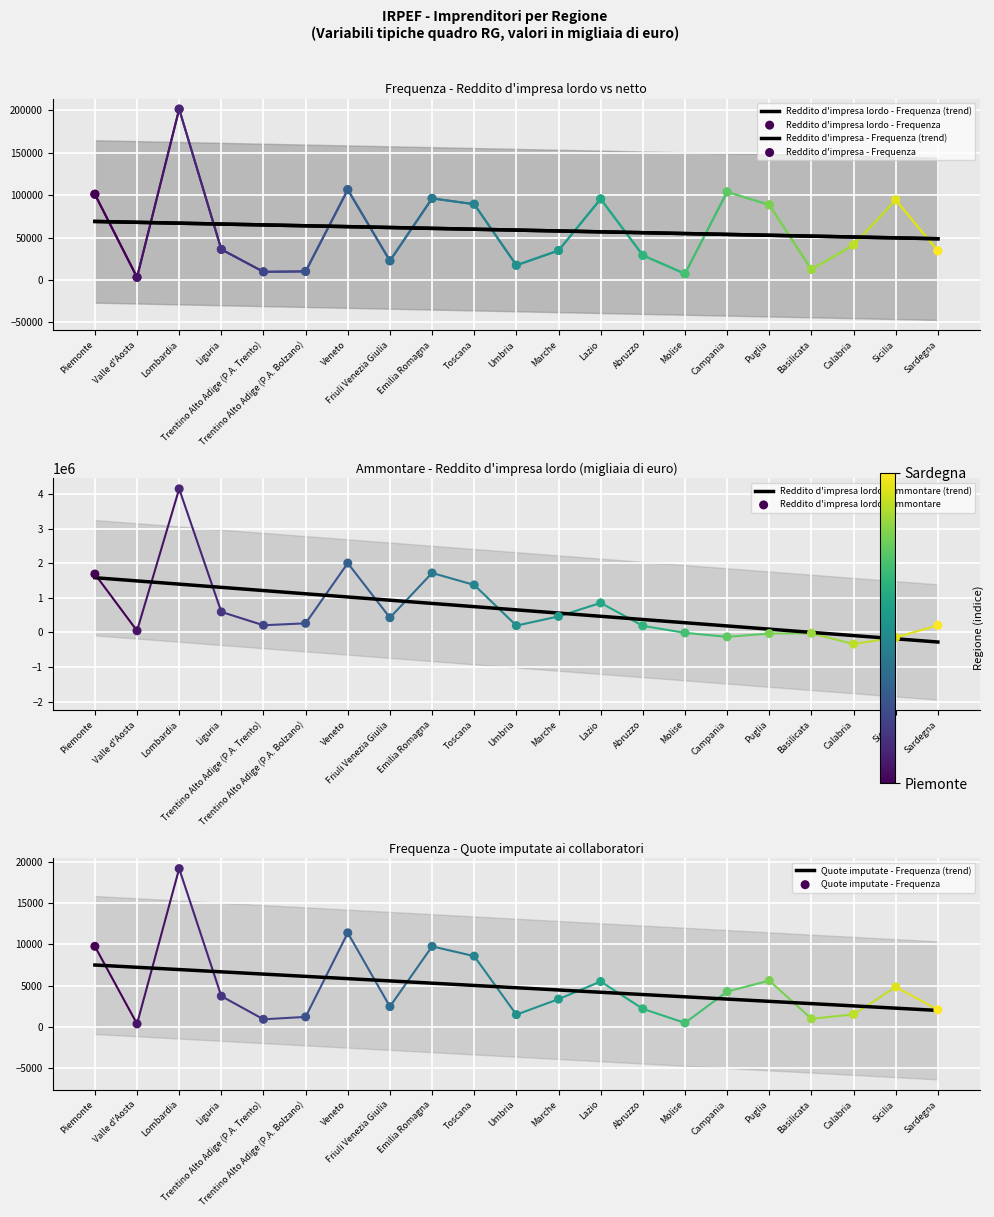

Which series contains the highest Y value?

Reddito d'impresa lordo - Ammontare